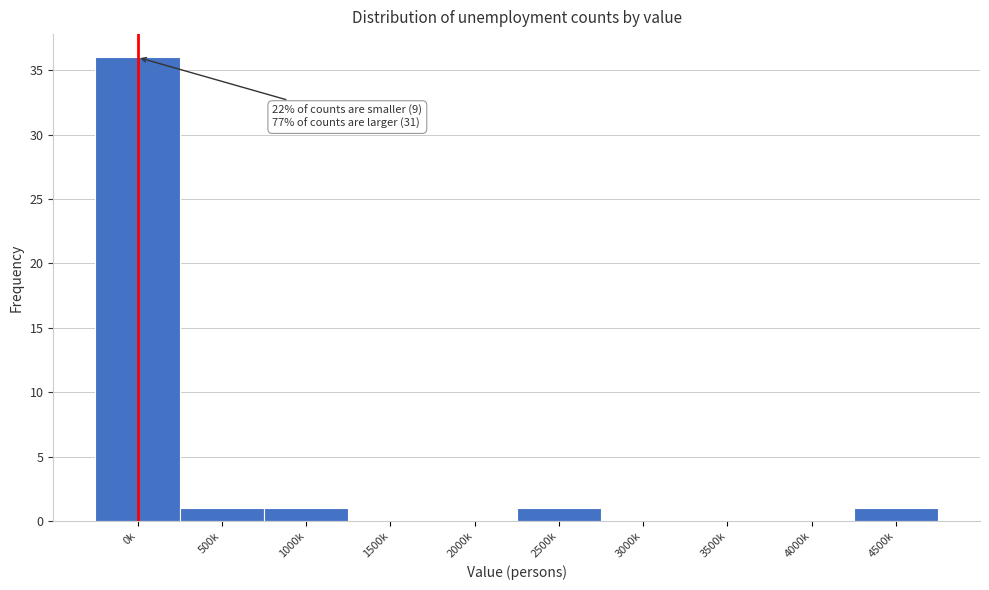

Reading left to right, transcribe all the data shown in this chart.

0k=36	500k=1	1000k=1	1500k=0	2000k=0	2500k=1	3000k=0	3500k=0	4000k=0	4500k=1